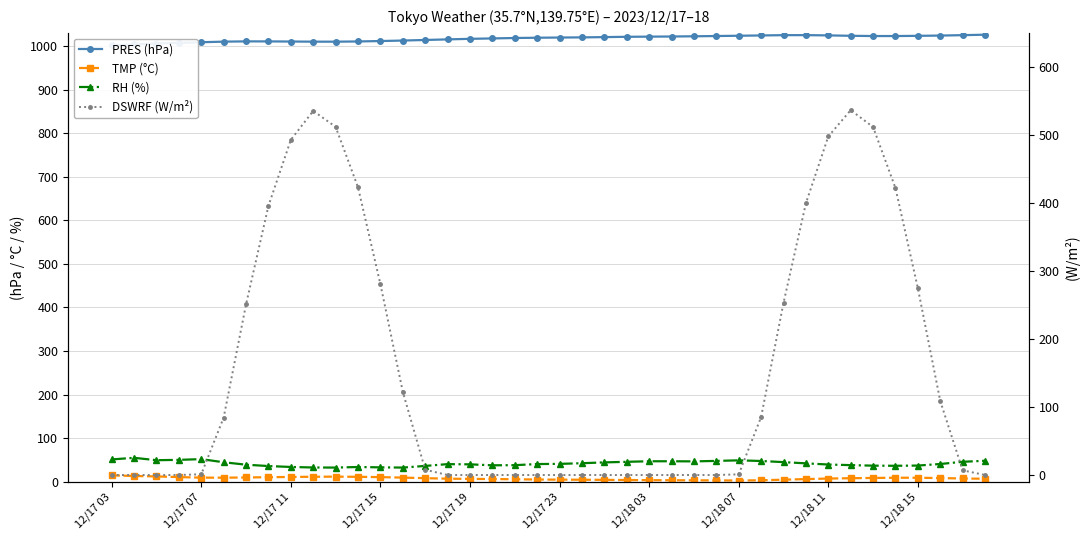

True or false: TMP (°C) and DSWRF (W/m²) cross at least once.

True